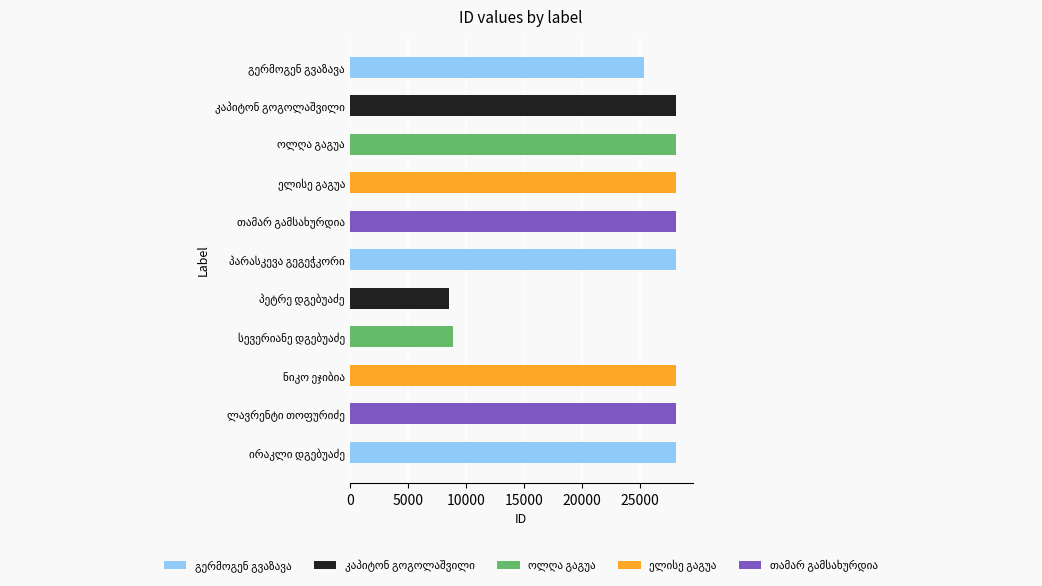

What is the maximum value shown in the chart?

28154